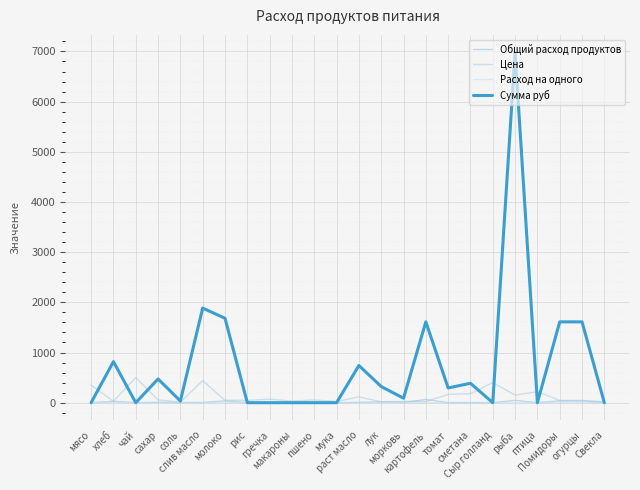

Is this an area chart (filled region under the line)?

No